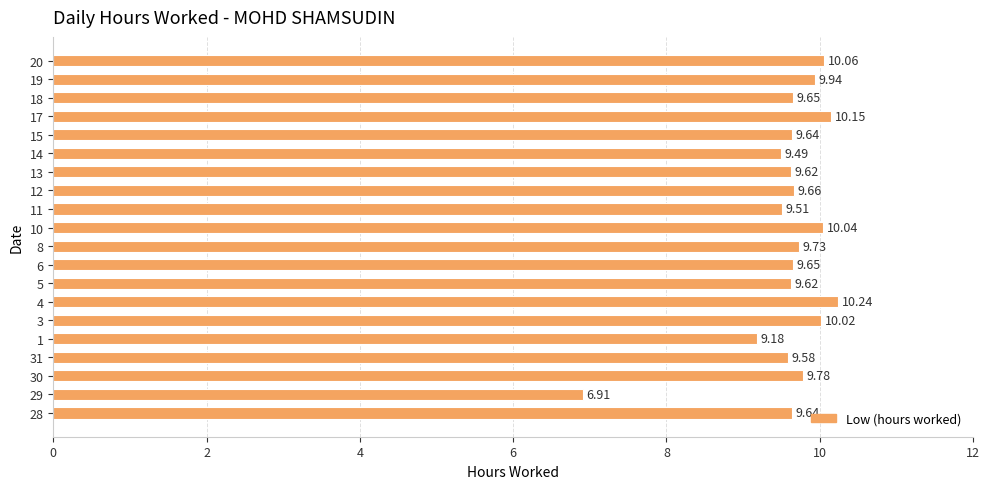

Between 12 and 6, which is larger?

12